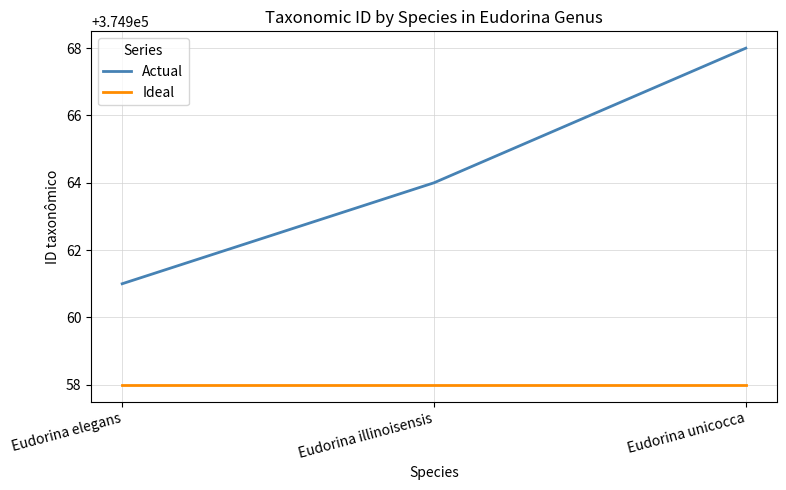

What is the difference between the highest and lowest values at Eudorina unicocca?

10